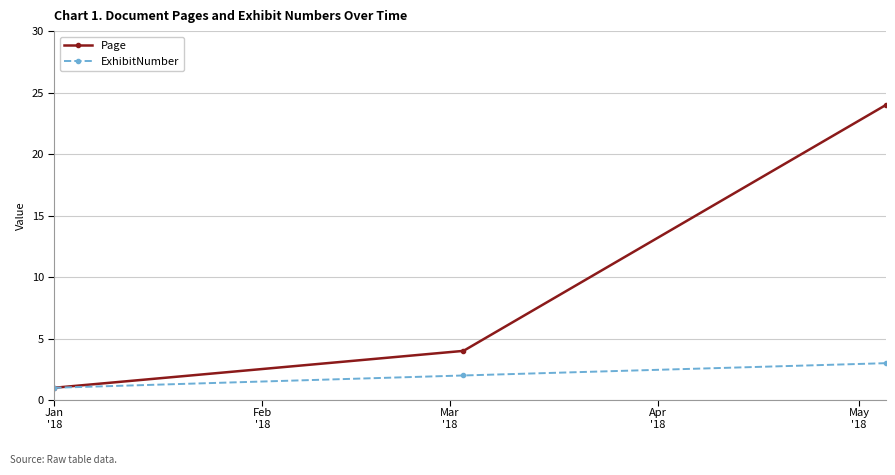

At how many categories does at least one series exceed 16?

1